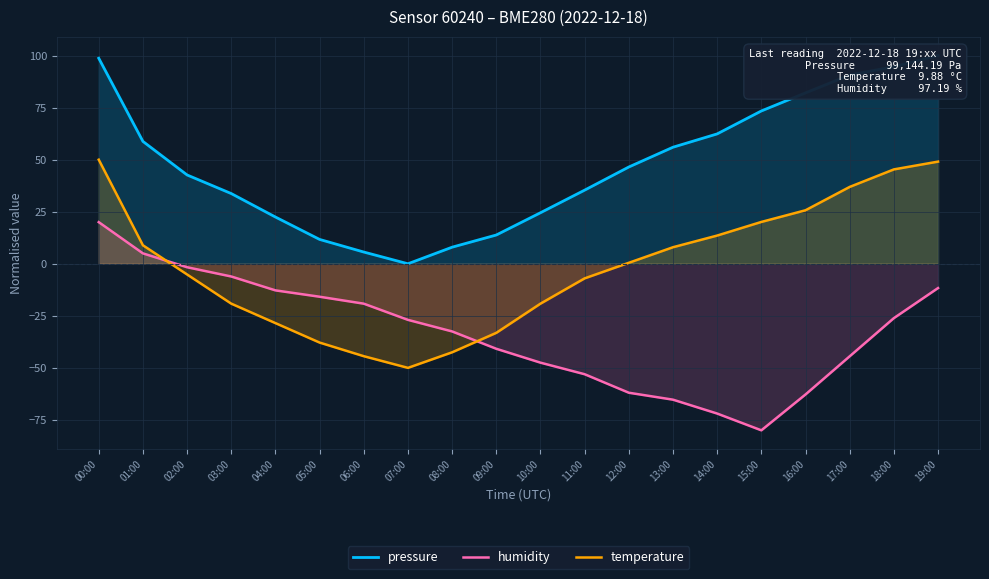

What is the value of the temperature point at the 14th from the left?

7.9